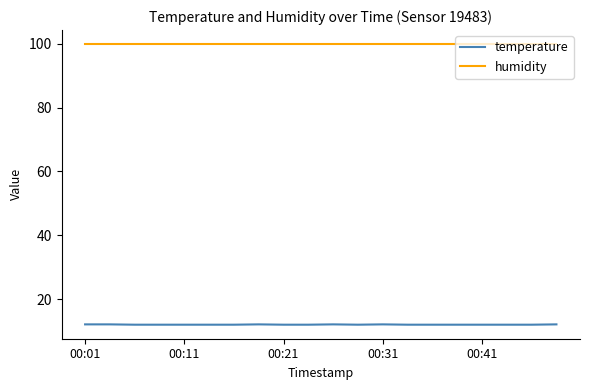

Rank the series by their maximum value, from highest to lowest.

humidity, temperature